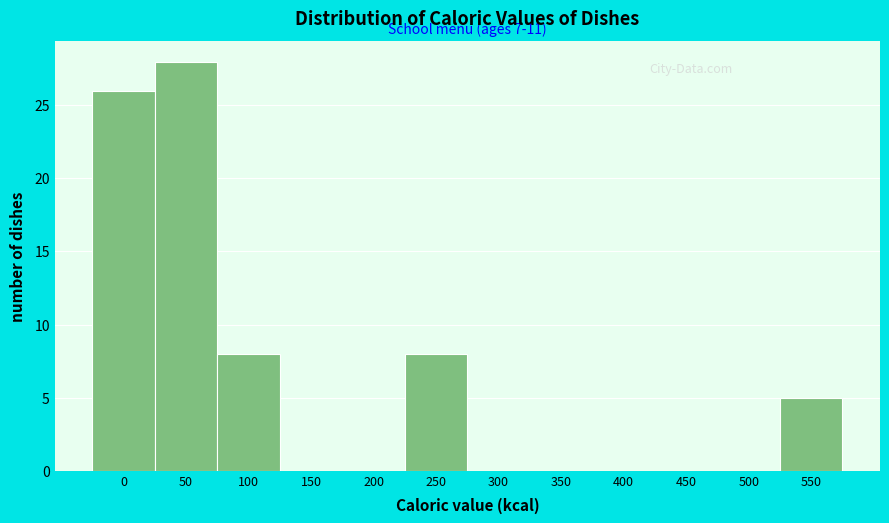

Reading left to right, list all the values displayed in this chart.

0=26	50=28	100=8	150=0	200=0	250=8	300=0	350=0	400=0	450=0	500=0	550=5